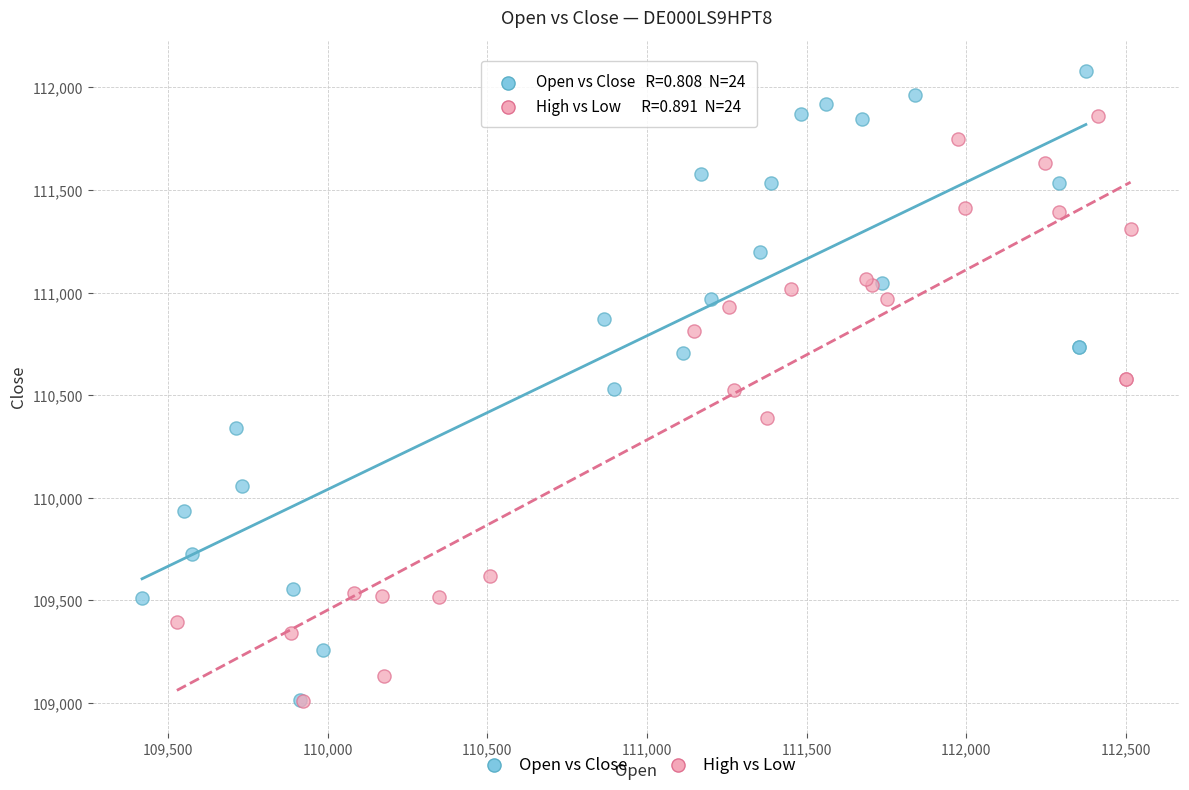

Which series contains the highest Y value?

Open vs Close